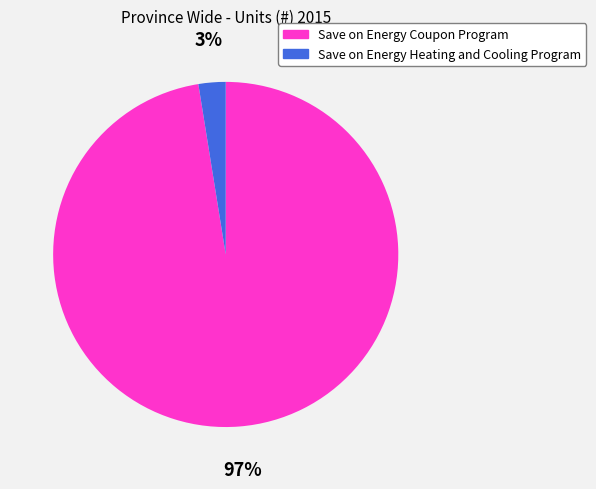

Which has a higher value, Save on Energy Heating and Cooling Program or Save on Energy Coupon Program?

Save on Energy Coupon Program